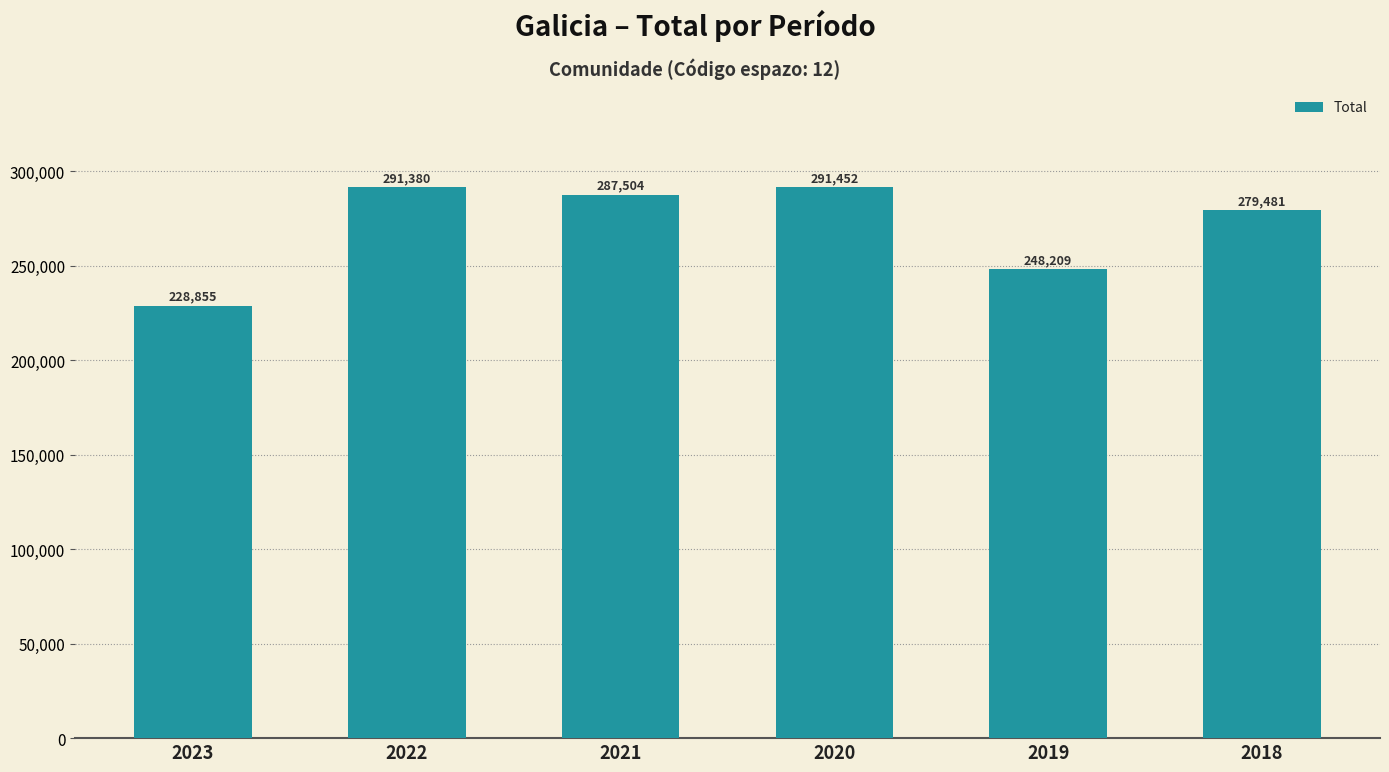

What is the average value?

271147